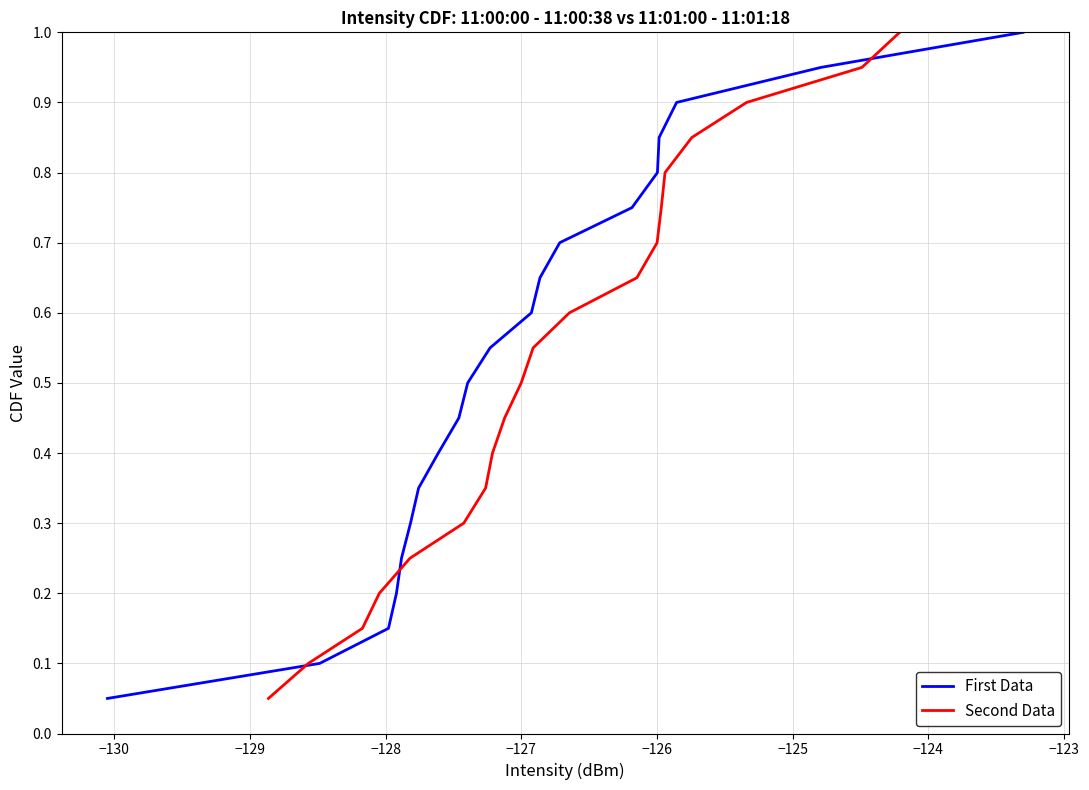

Which series has the largest range (max minus min)?

First Data